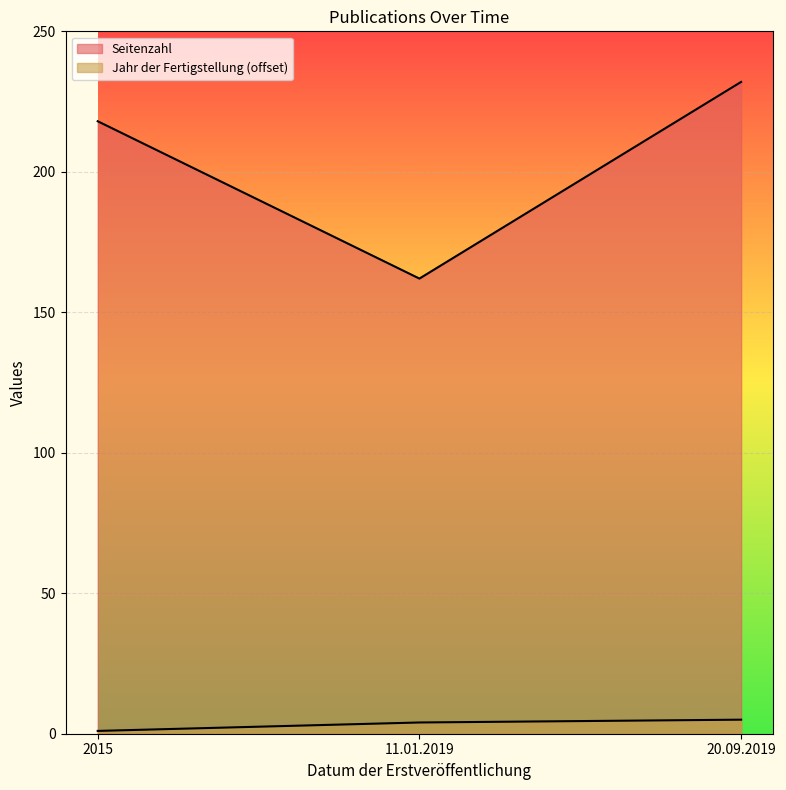

What is the minimum value for Seitenzahl?

162